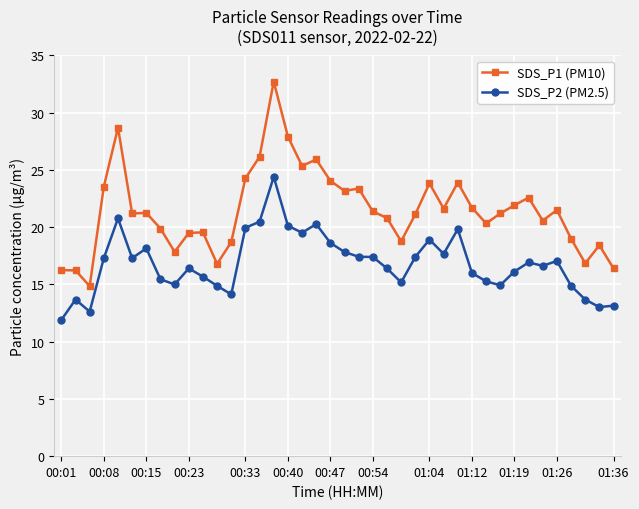

True or false: SDS_P2 (PM2.5) has more than 2 interior local peaks.

True